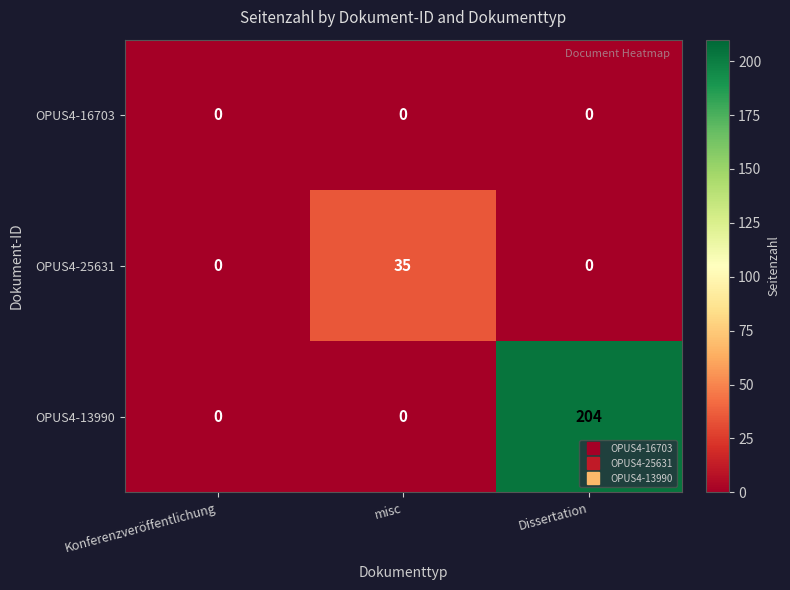

What is the greatest value displayed?

204